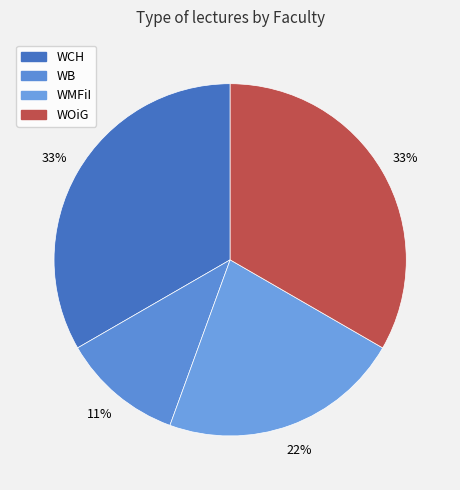

To the nearest percent, what portion does WCH represent?

33%